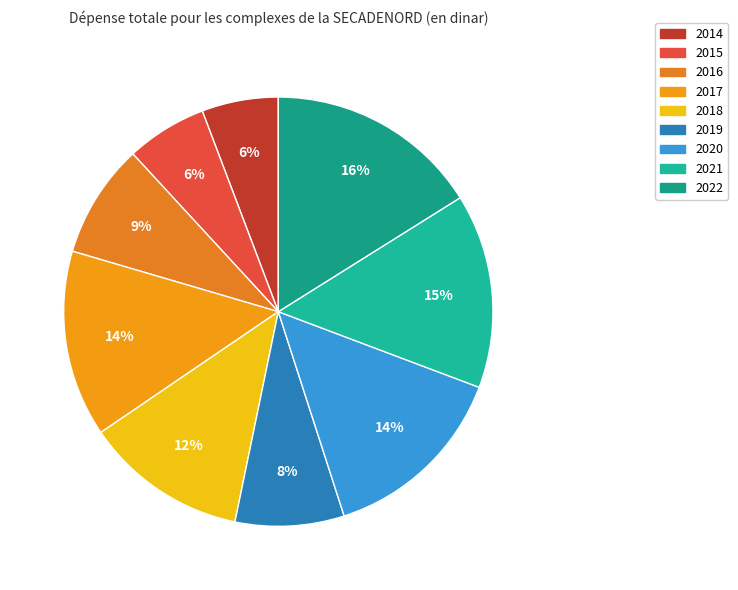

Does 2015 account for over 50% of the chart?

No